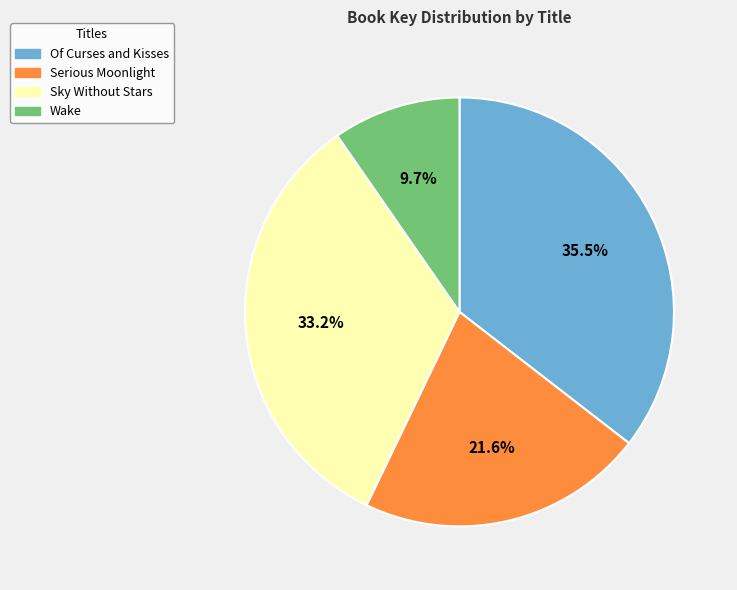

Which slice is the smallest?

Wake